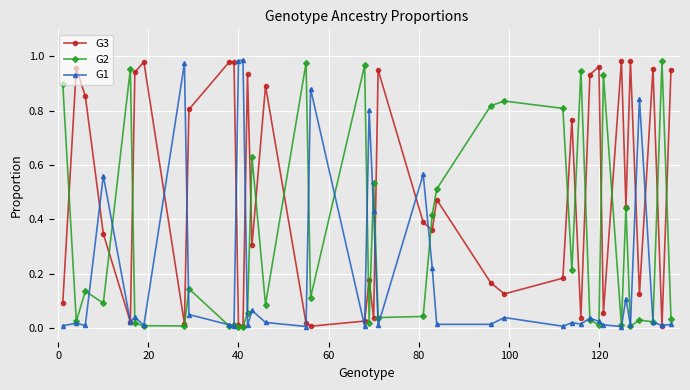

Which series has the largest total across all categories?

G3